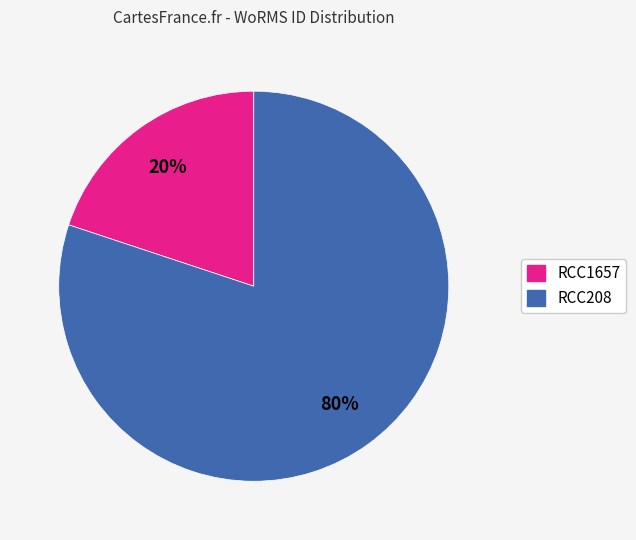

Rank the categories by value from lowest to highest.

RCC1657, RCC208